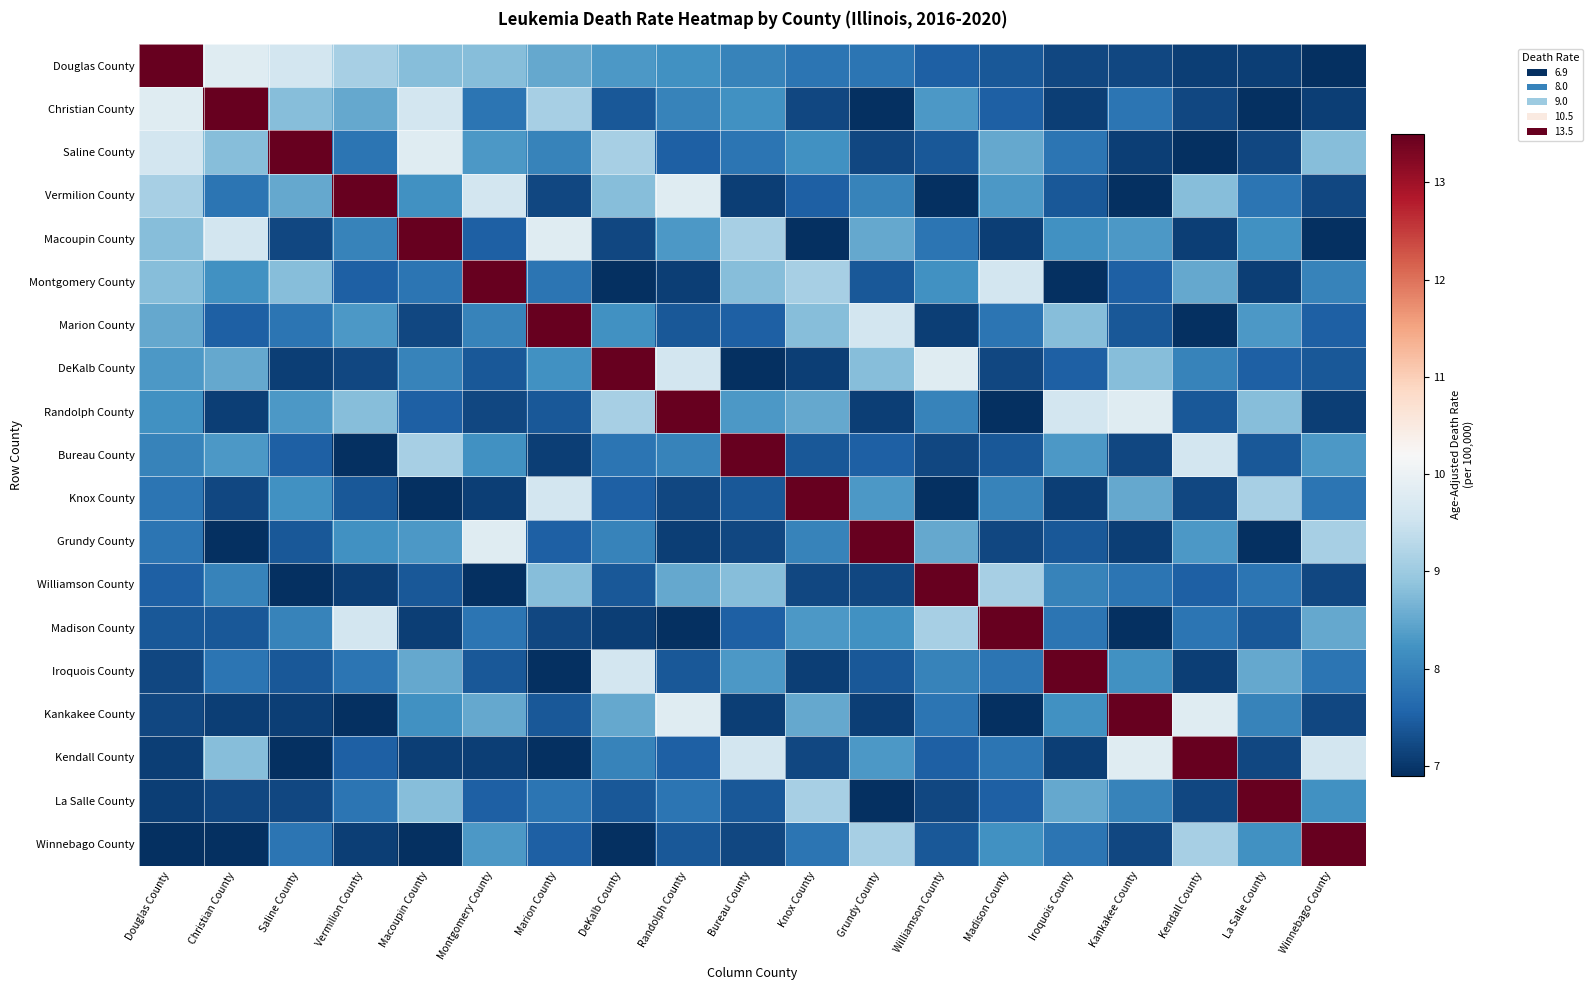

Which category has the highest value across all series?

Douglas County